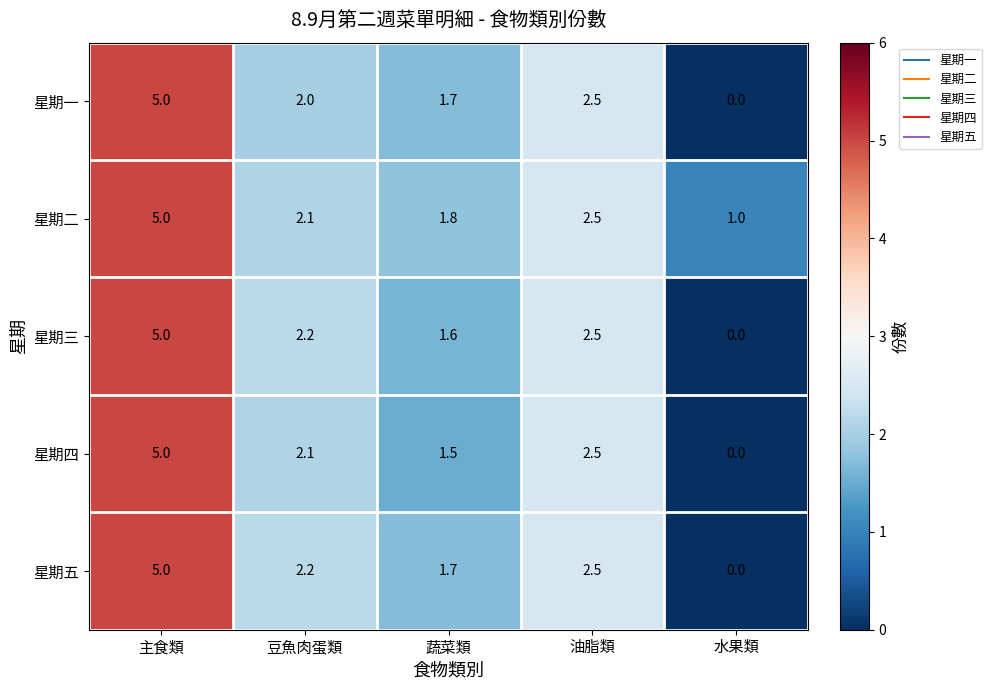

At how many categories does at least one series exceed 0?

5